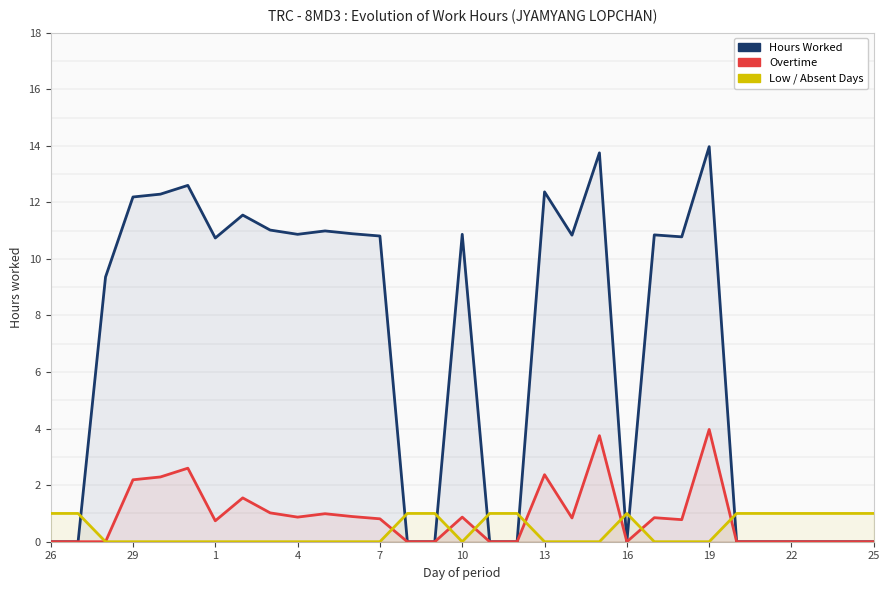

Which series ends up on top after the final intersection of Hours Worked and Low / Absent Days?

Low / Absent Days